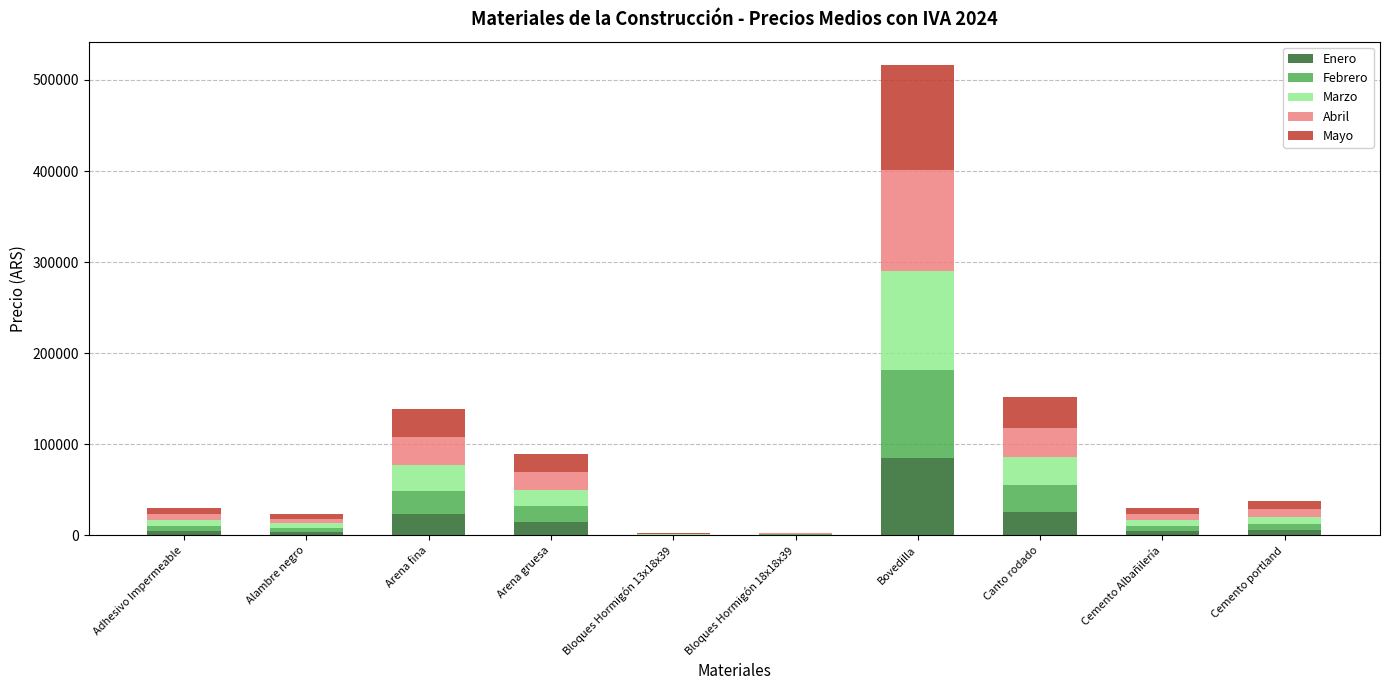

How many data points does each series have?

10